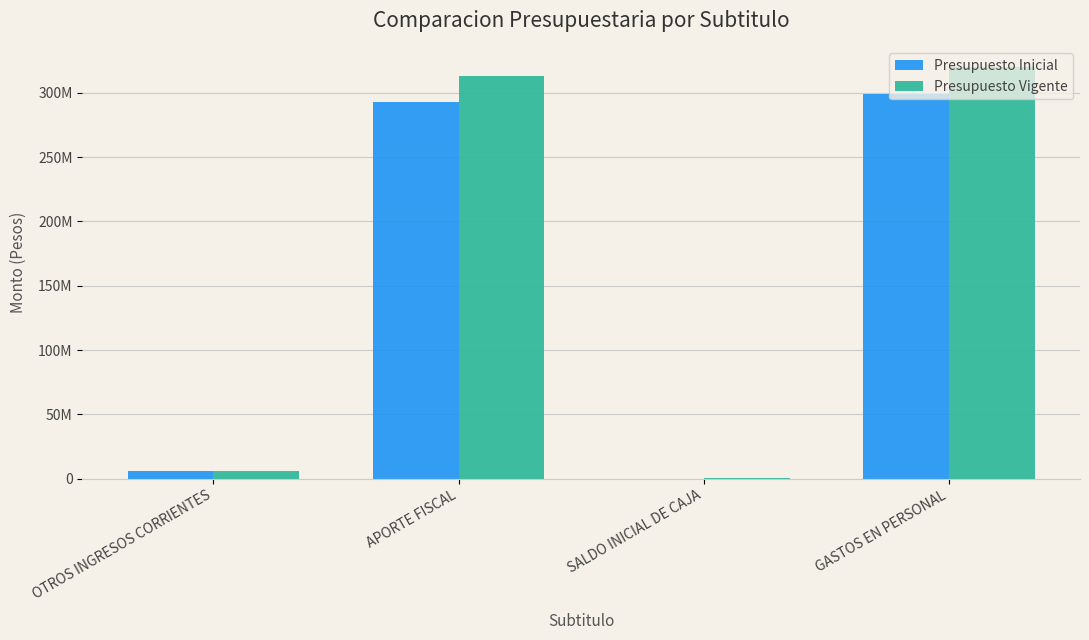

Are the bars grouped side by side (vs. stacked)?

Yes